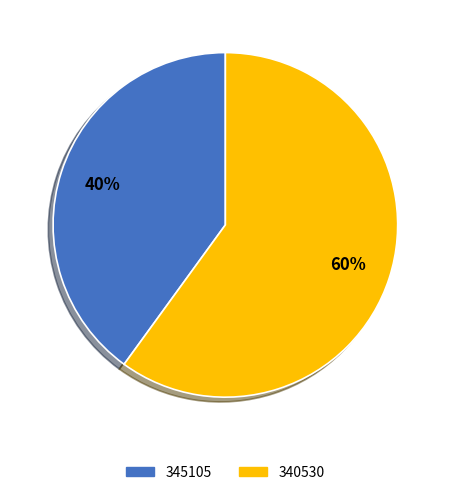

To the nearest percent, what portion does 340530 represent?

60%